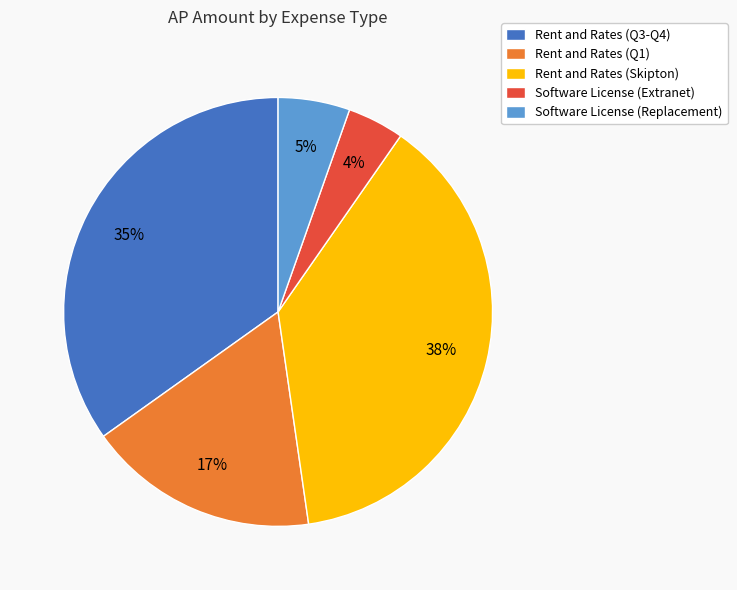

Combined, do Rent and Rates (Q3-Q4) and Software License (Replacement) account for over 50%?

No